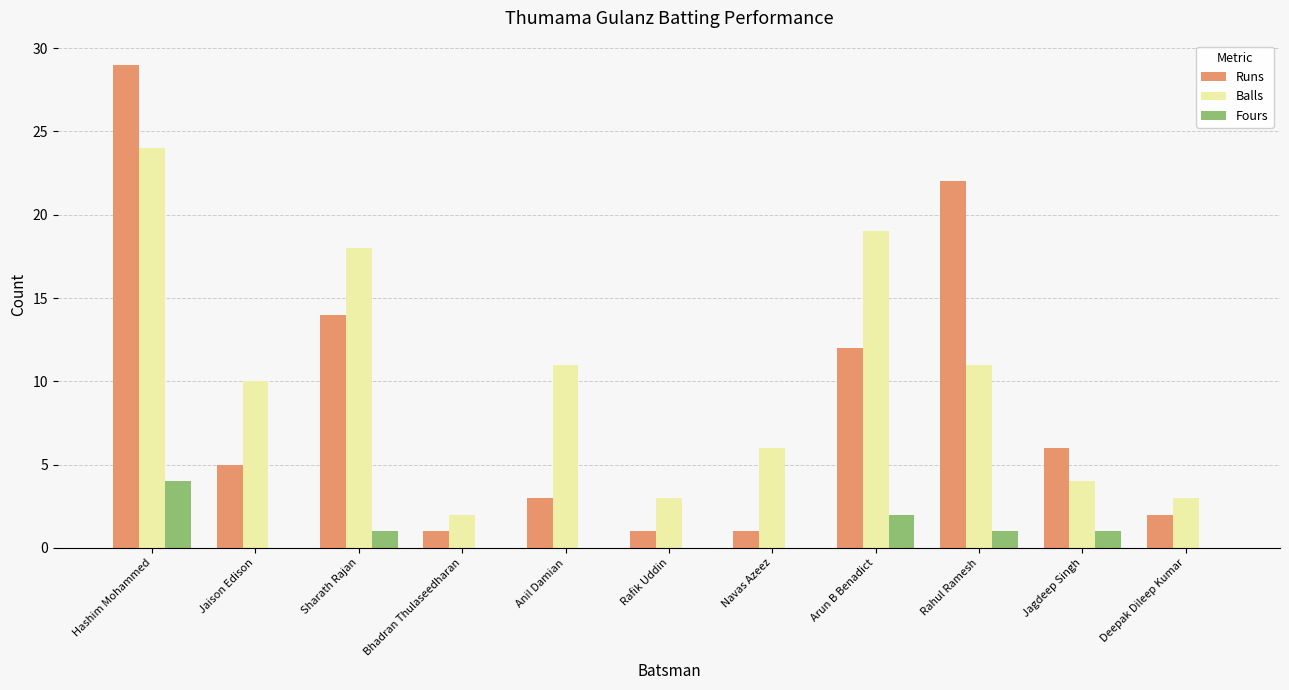

At which category does the chart reach its peak across all series?

Hashim Mohammed